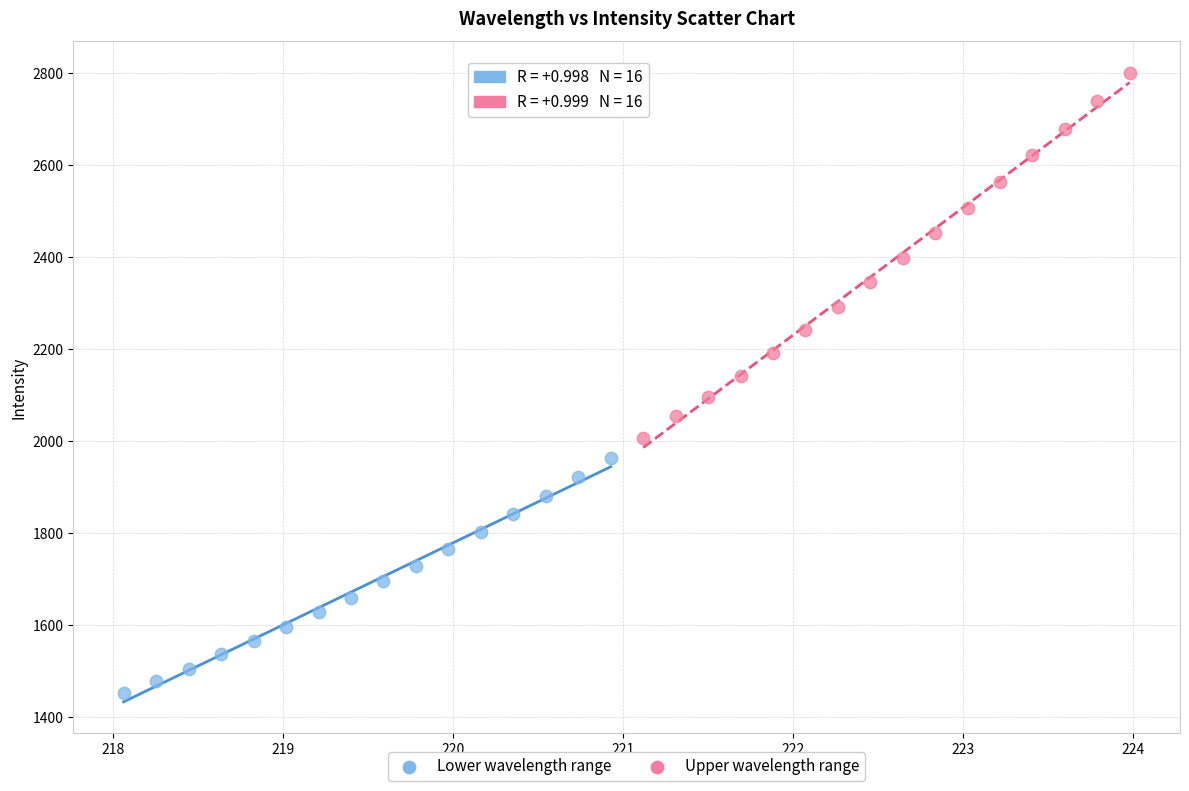

Which series reaches the minimum Y coordinate?

Lower wavelength range